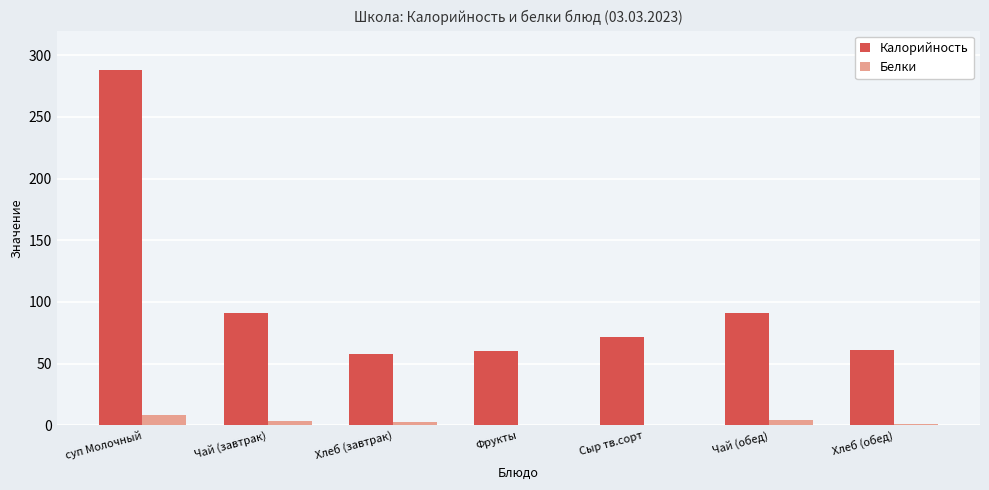

Are the bars horizontal?

No